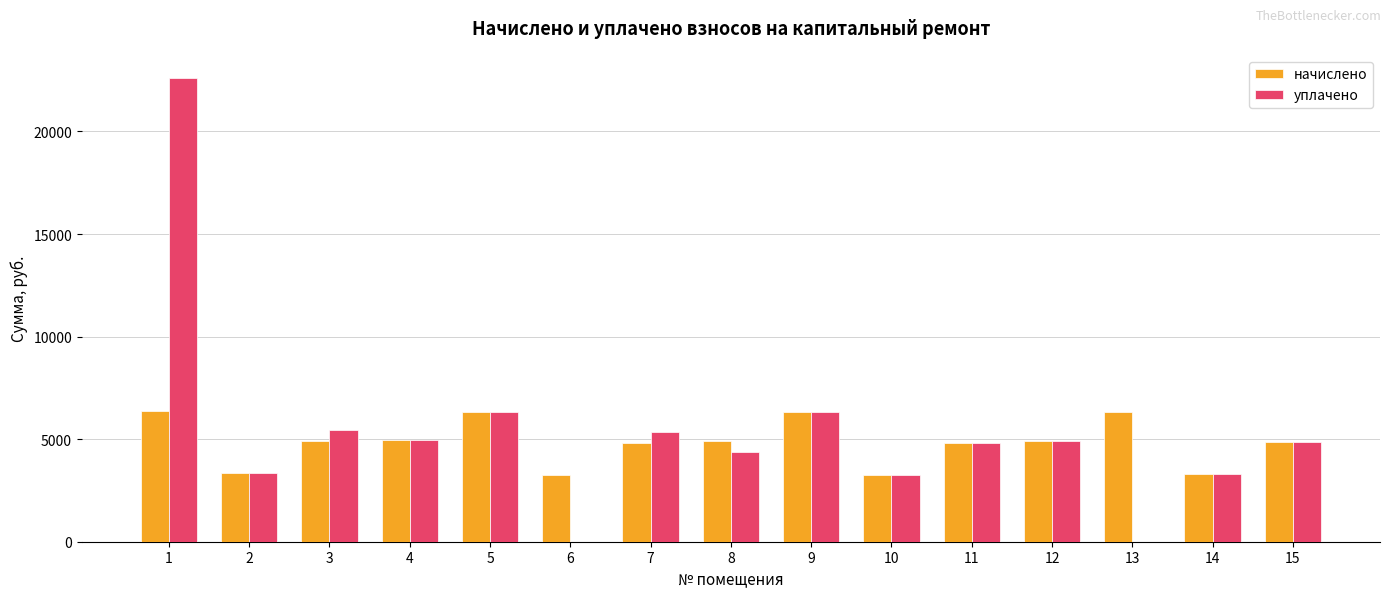

What is the maximum value for начислено?

6358.0